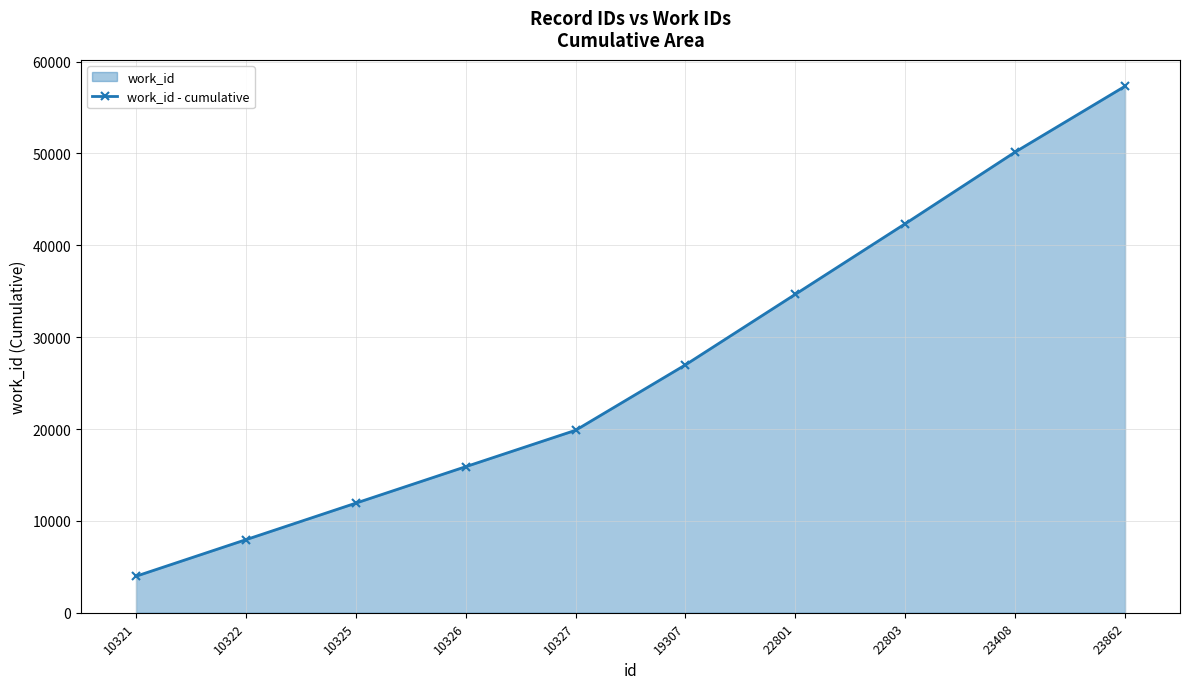

Where does the data first go above 26990?

22801